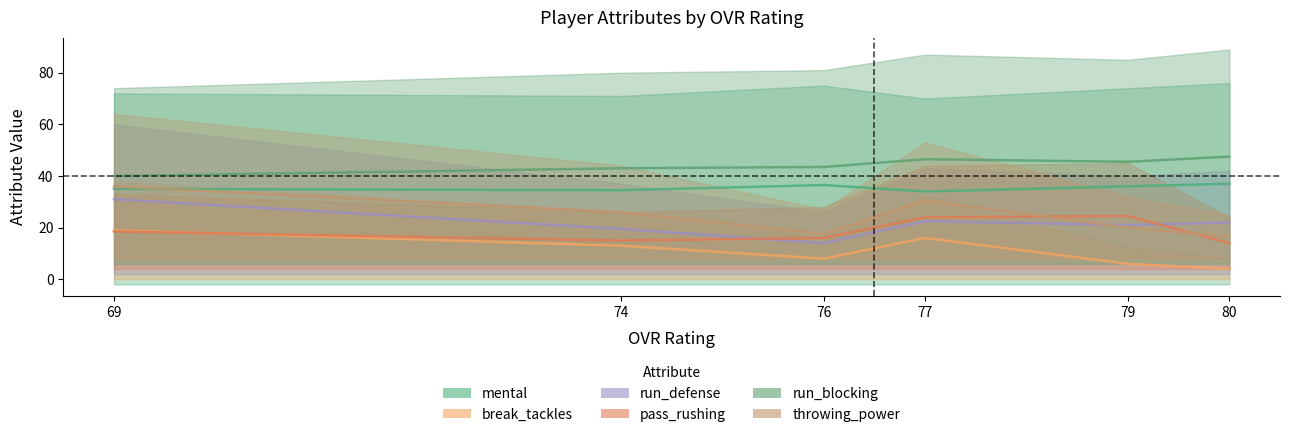

What is the approximate value of run_defense at 79?

21.0